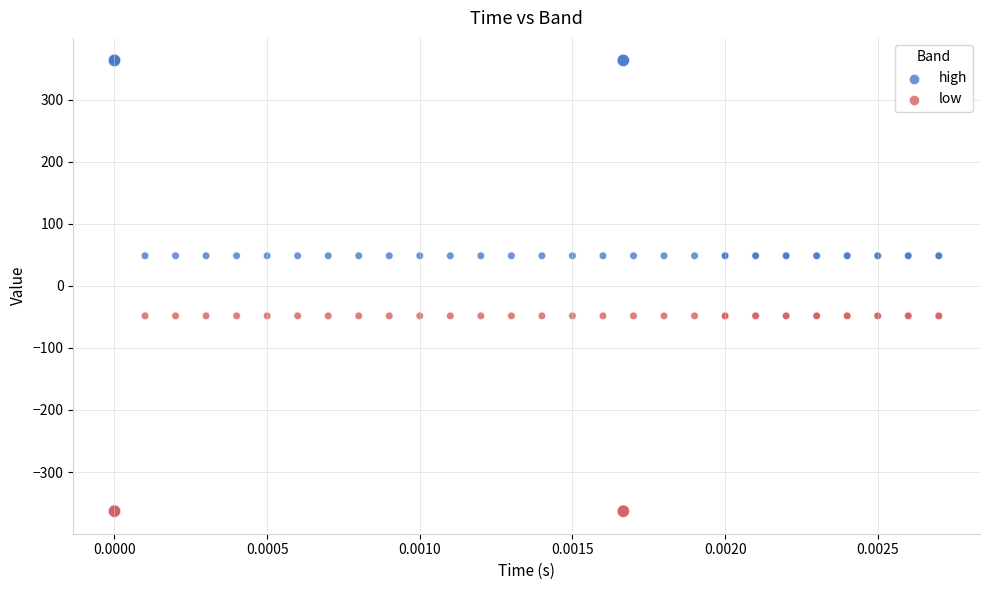

Which series contains the lowest Y value?

low